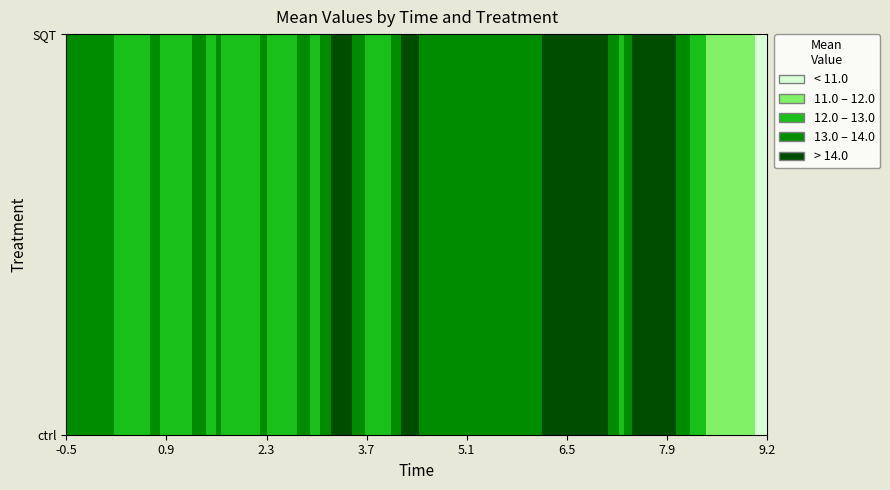

Reading left to right, what are all the values shown in this chart?

ctrl: 13.3	13.2	13.1	12.9	12.7	13.1	12.5	13.0	13.0	12.8	12.0	13.1	12.0	13.2	12.9	14.4	13.8	12.6	12.9	14.4	13.7	14.0	13.4	13.5	13.9	13.7	13.5	14.7	15.0	14.2	14.2	13.0	15.1	14.4	14.0	12.6	11.7	11.1	11.8	9.7
SQT: 13.3	13.2	13.1	12.9	12.7	13.1	12.5	13.0	13.0	12.8	12.0	13.1	12.0	13.2	12.9	14.4	13.8	12.6	12.9	14.4	13.7	14.0	13.4	13.5	13.9	13.7	13.5	14.7	15.0	14.2	14.2	13.0	15.1	14.4	14.0	12.6	11.7	11.1	11.8	9.7